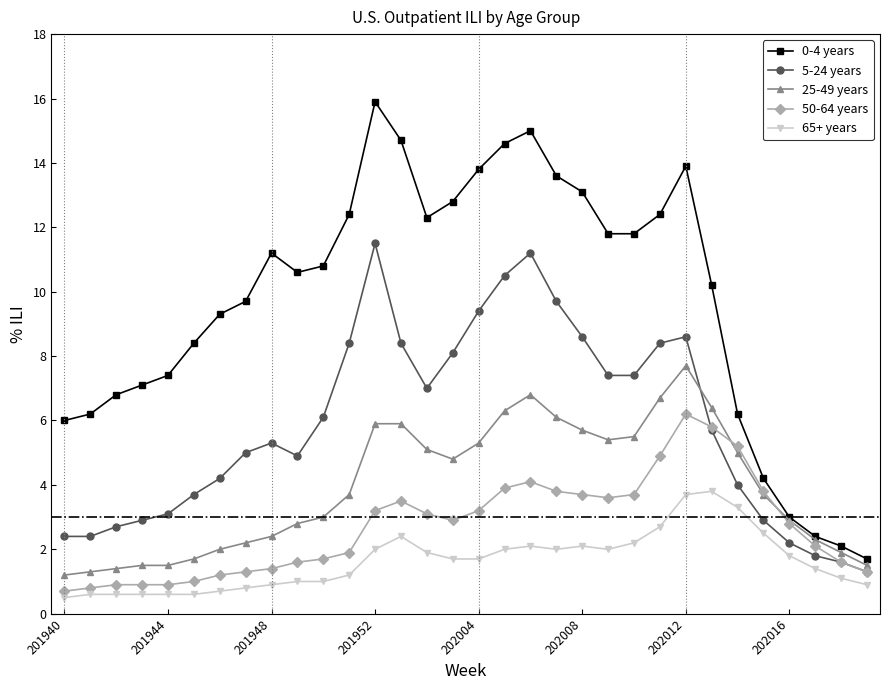

Which series has the largest total across all categories?

0-4 years